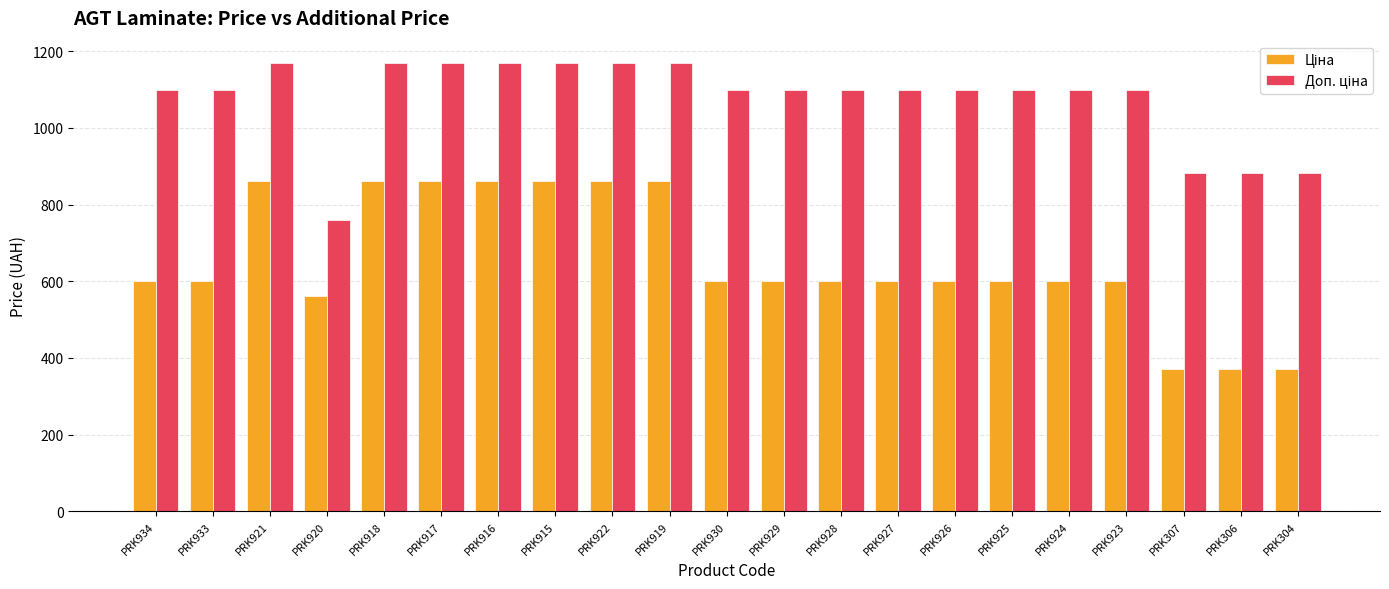

What is the spread (max minus min) of values at PRK933?

500.1